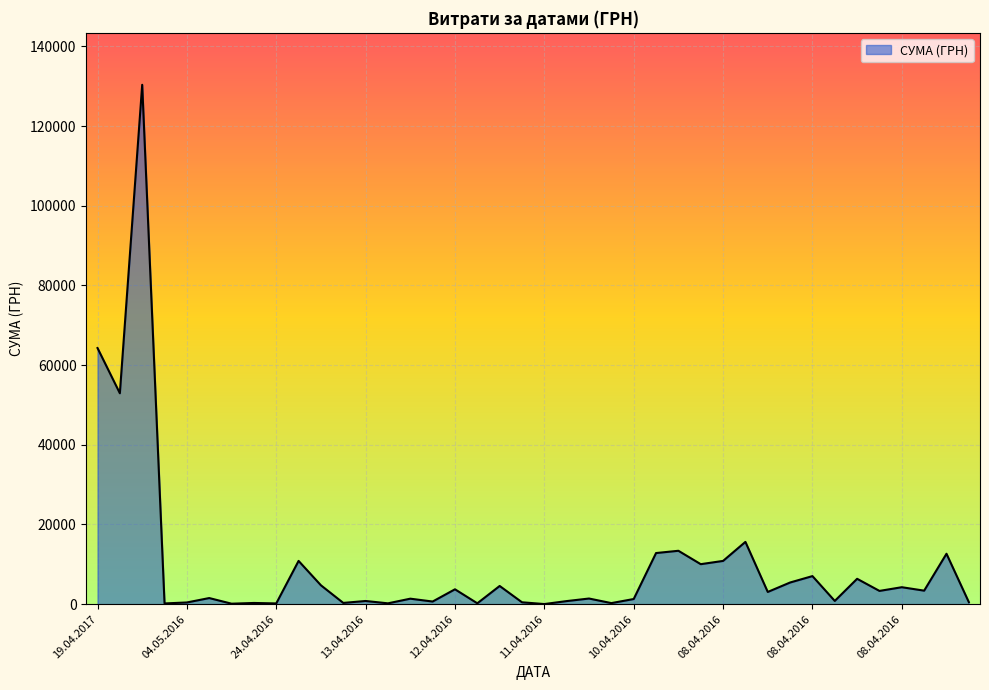

What is the difference between the maximum and minimum values?

130357.3